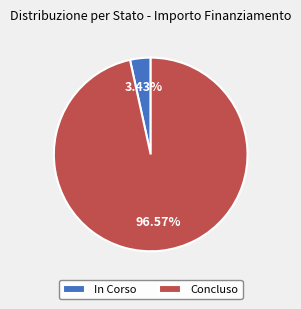

Which slice represents more than half of the pie?

Concluso